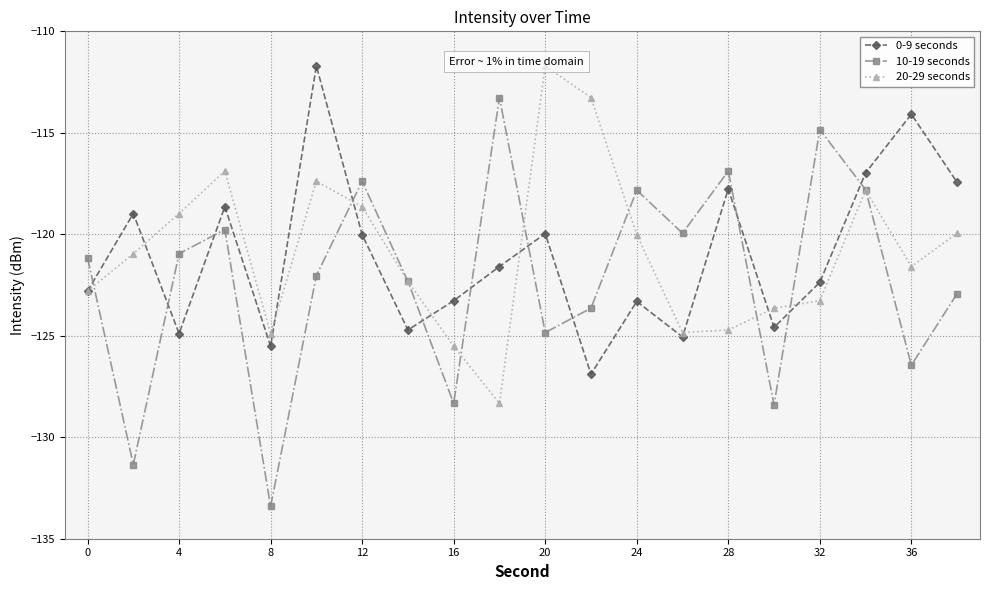

The value of 10-19 seconds at 32 is -114.8. True or false?

True